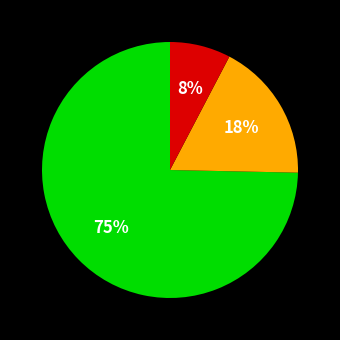

Does any single category account for the majority?

Yes